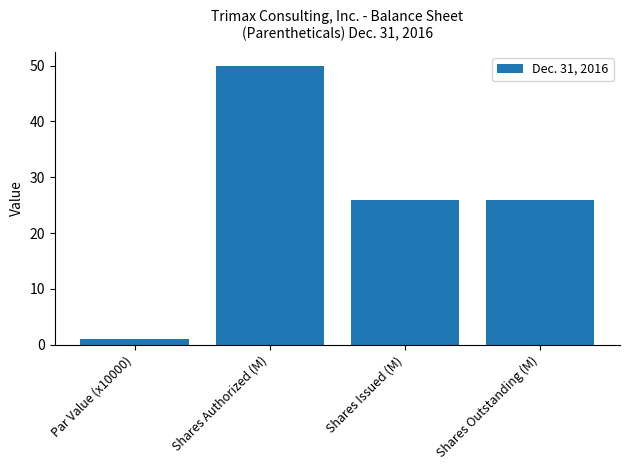

Reading left to right, what are all the values shown in this chart?

Par Value (x10000)=1.0	Shares Authorized (M)=50.0	Shares Issued (M)=26.0	Shares Outstanding (M)=26.0